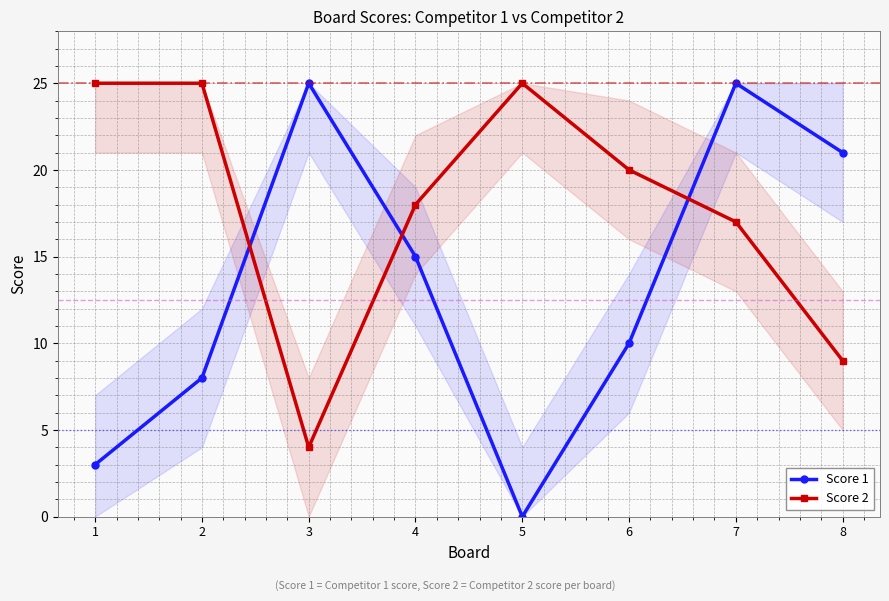

How many lines are shown in the chart?

2